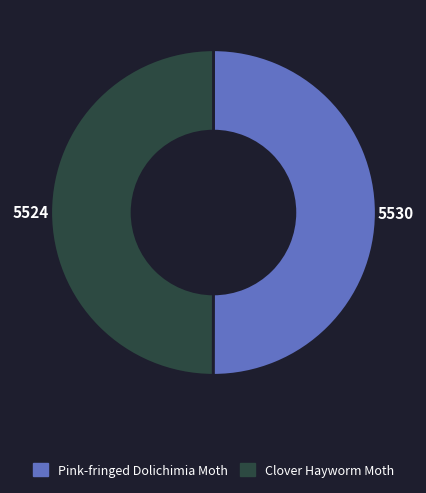

Count the number of slices in the pie.

2